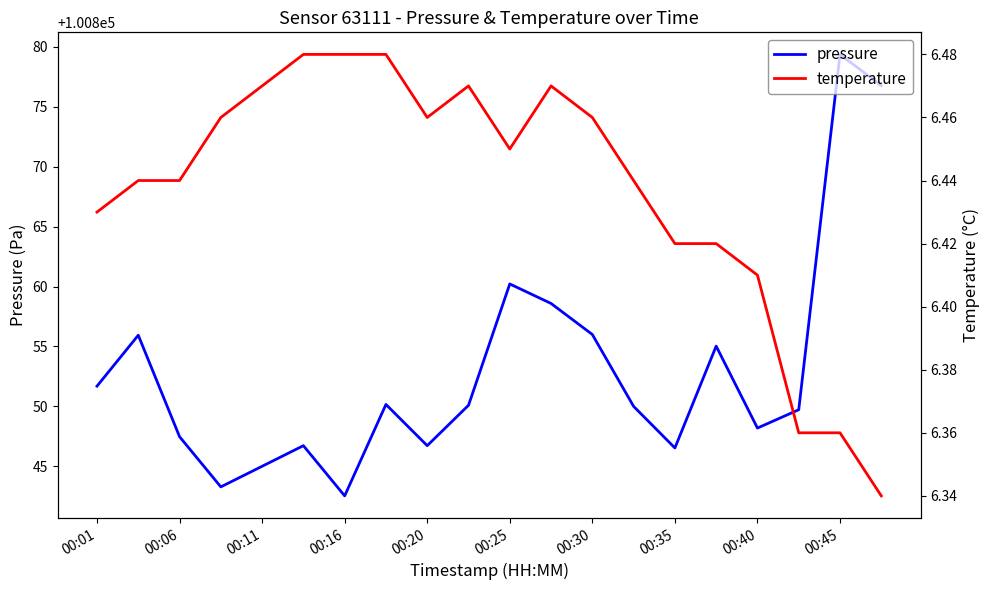

Is it true that pressure equals 51939.4 at 00:16?

False